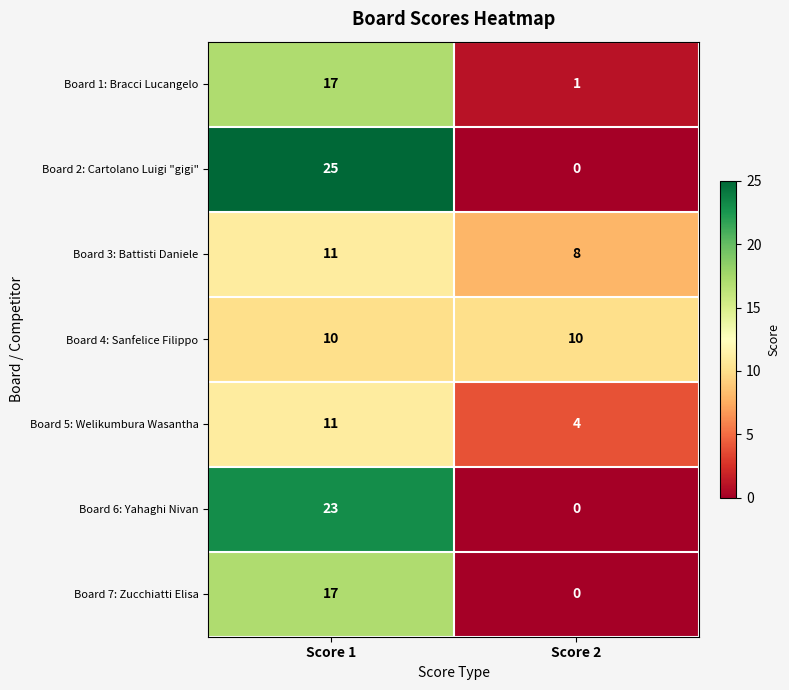

What is the sum of the Board 3: Battisti Daniele values at Score 1 and Score 2?

19